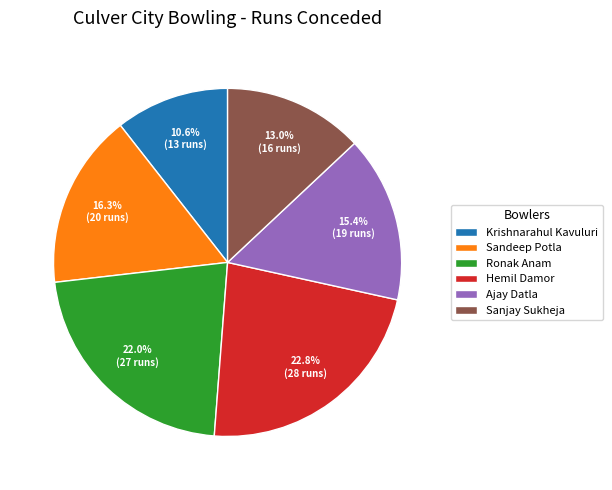

What is the smallest slice in the pie chart?

Krishnarahul Kavuluri